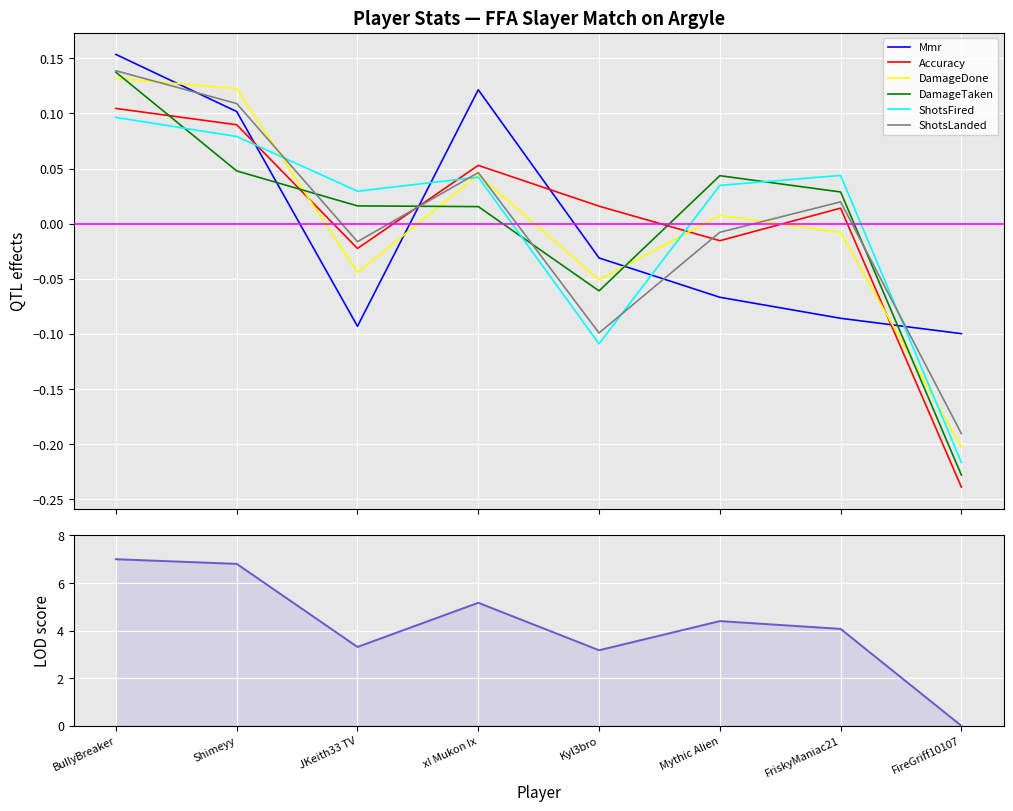

Is it true that ShotsLanded equals 0.1 at xI Mukon Ix?

False